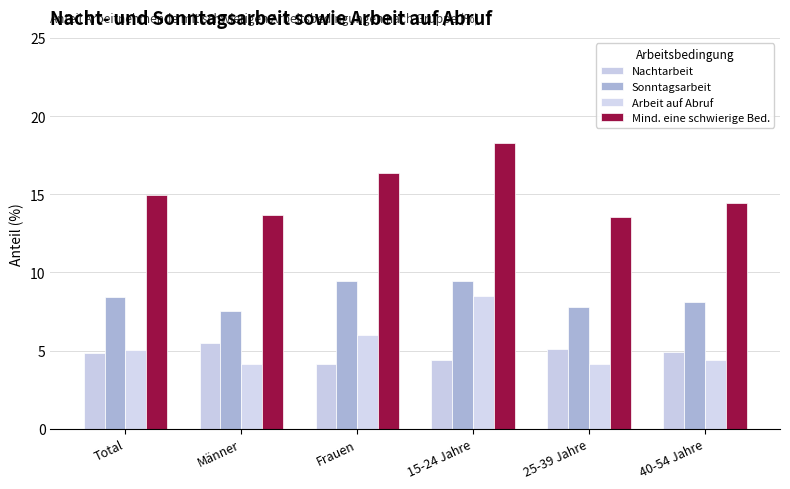

Between Total and 15-24 Jahre, which series saw the biggest shift?

Arbeit auf Abruf